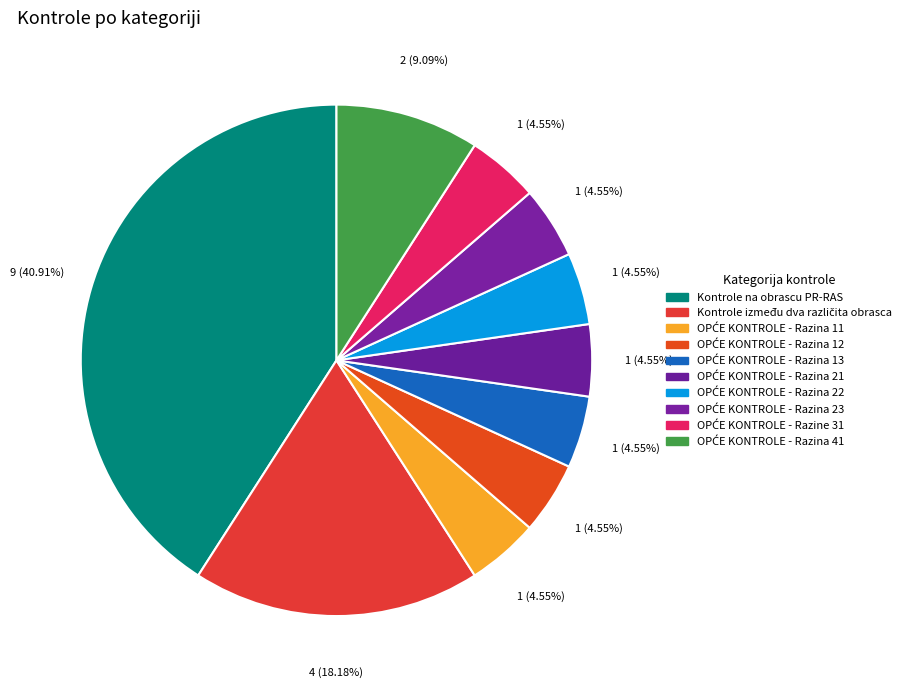

How much of the chart is everything except OPĆE KONTROLE - Razina 21?

95.5%